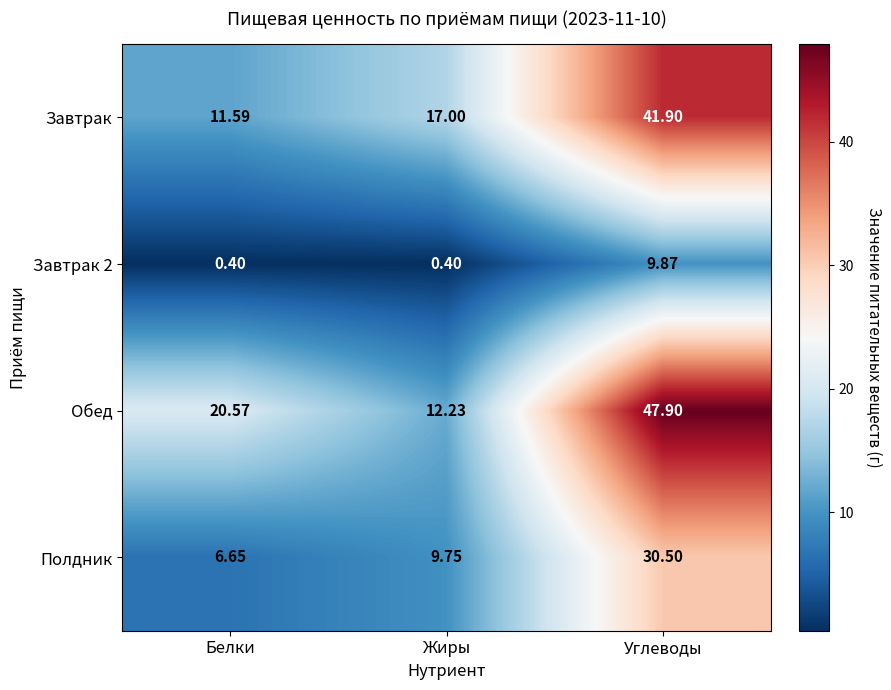

Which category has the highest value across all series?

Углеводы